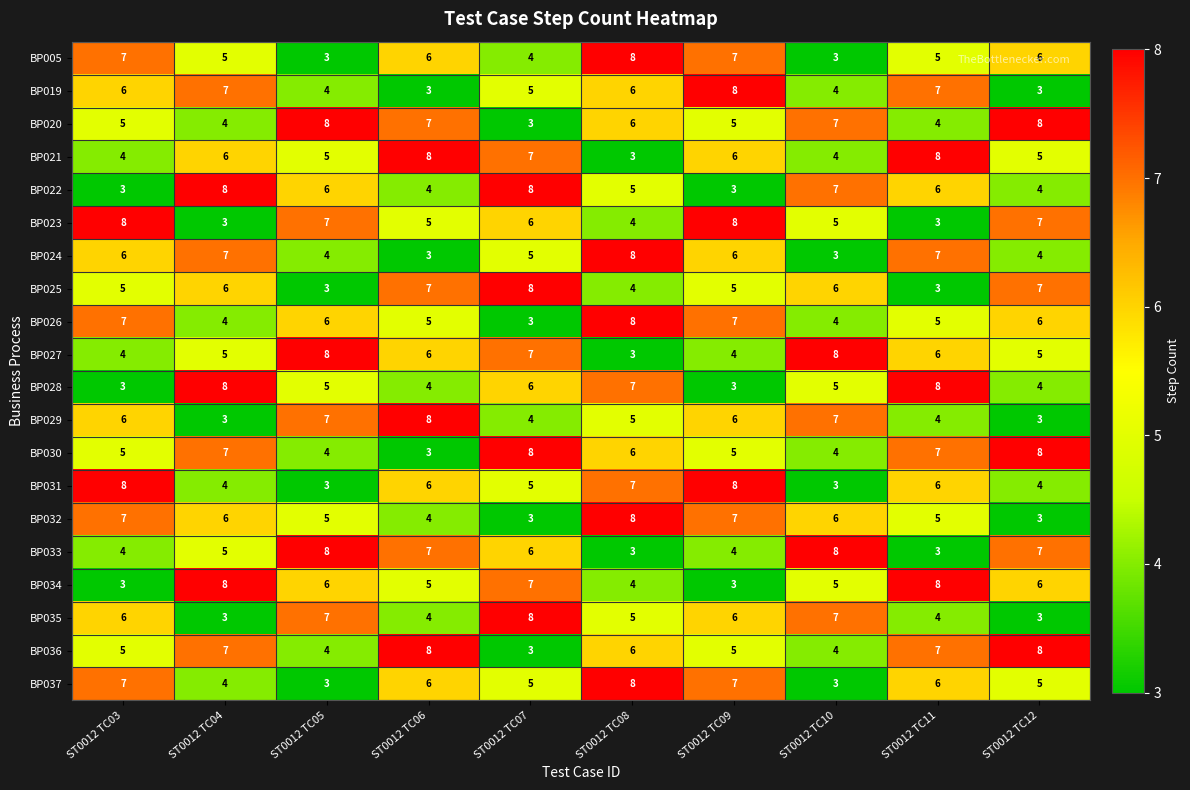

What is the difference between the second highest and minimum values in the BP026 series?

4